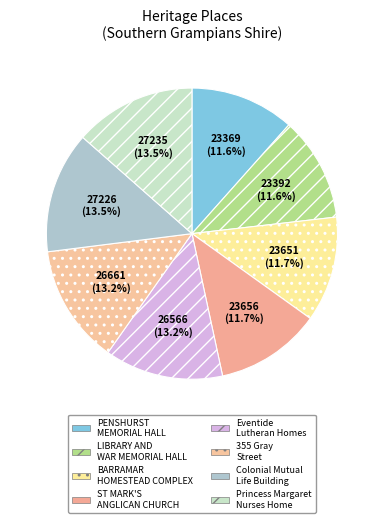

Count the number of slices in the pie.

8